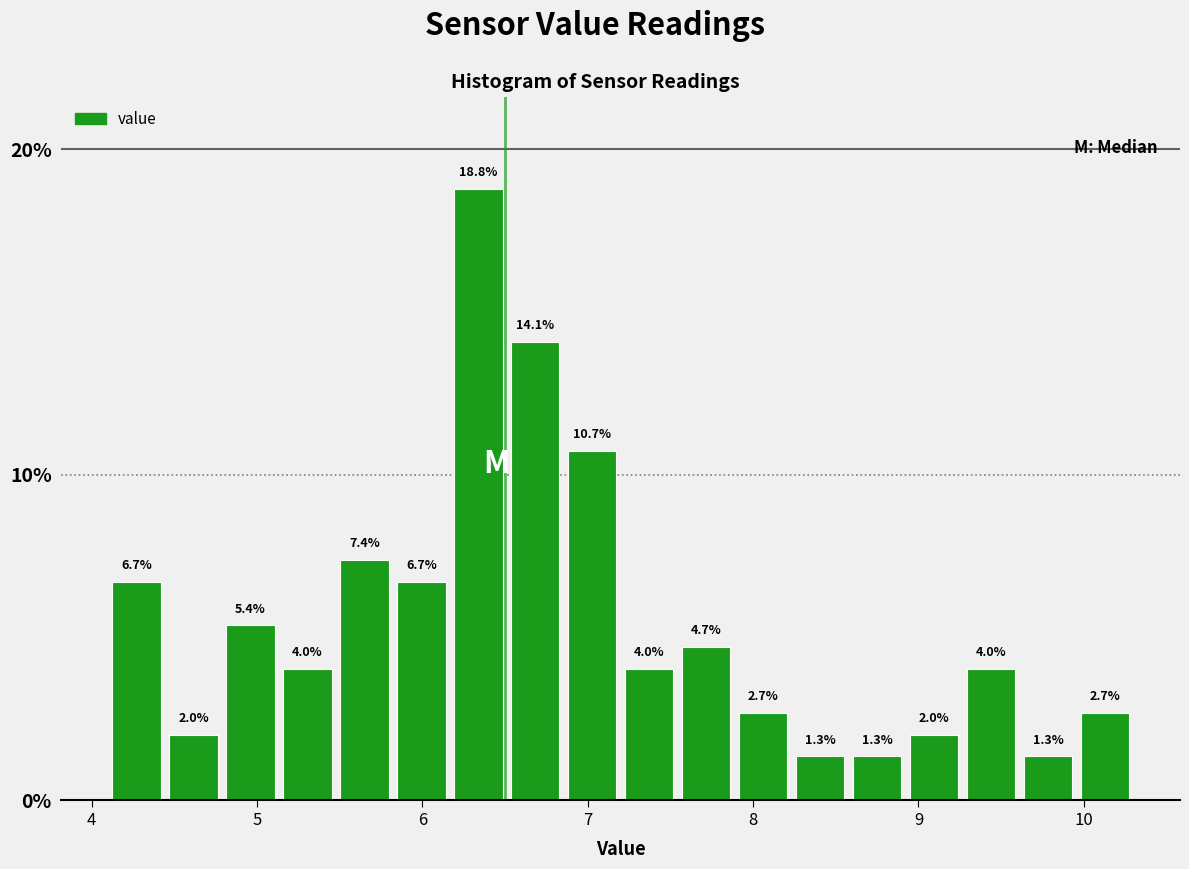

Read against the x-axis, roughly where is the centre of the tallest bar?

6.3